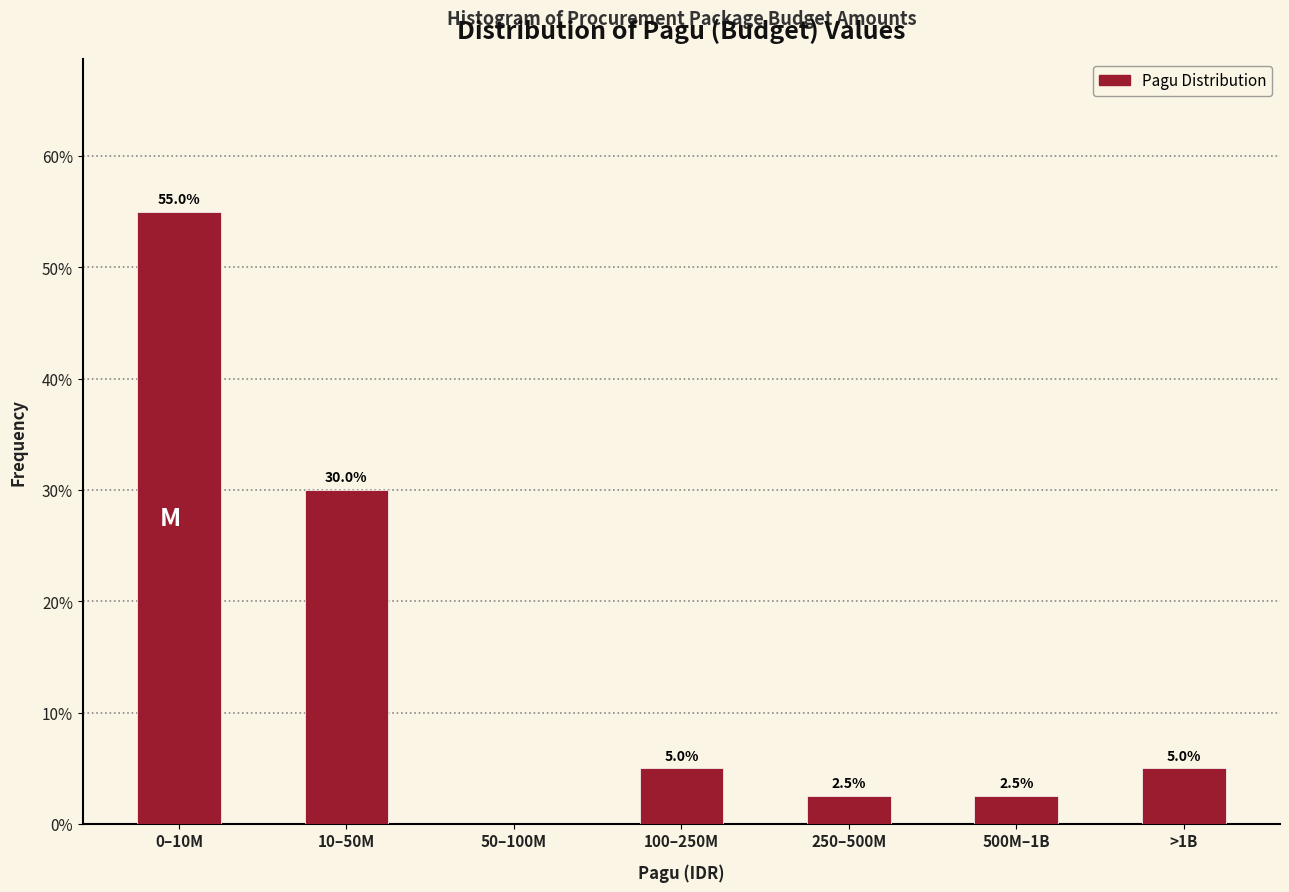

Reading right to left, list all the values displayed in this chart.

>1B=5.0	500M–1B=2.5	250–500M=2.5	100–250M=5.0	50–100M=0.0	10–50M=30.0	0–10M=55.0